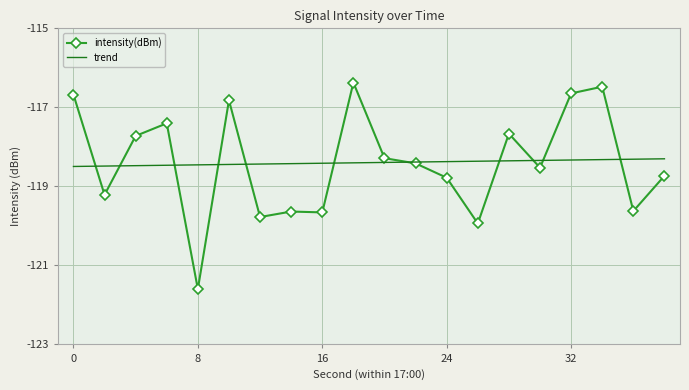

Rank the series by their maximum value, from lowest to highest.

trend, intensity(dBm)